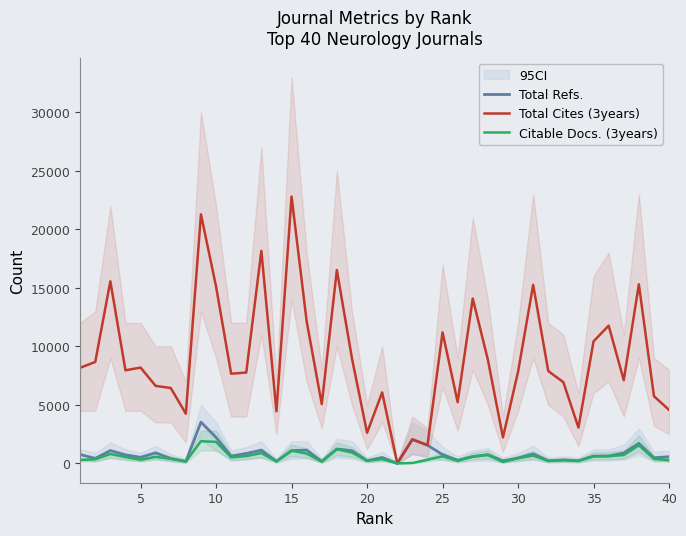

What is the maximum value for Total Refs.?

3527